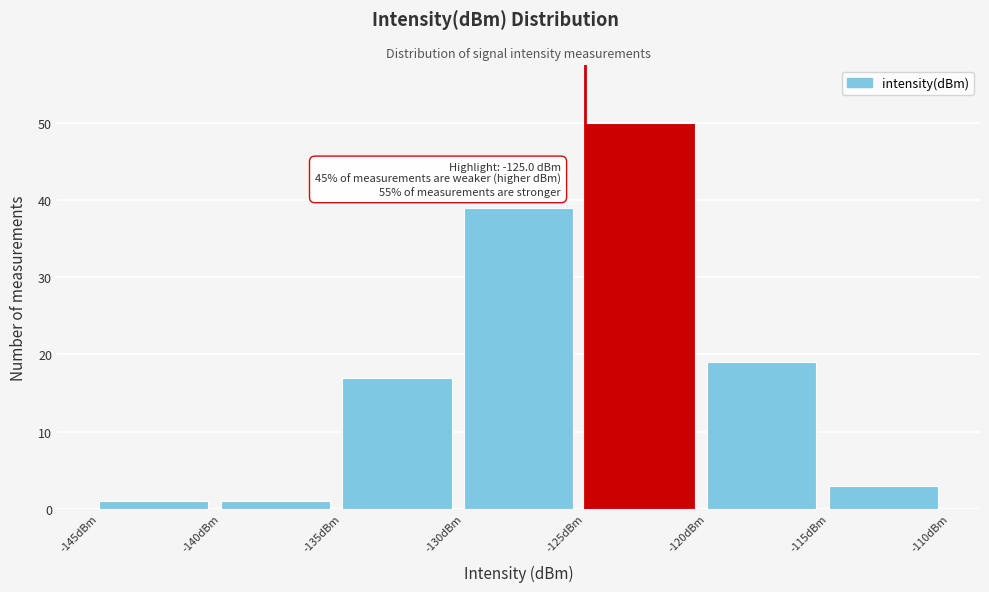

Which range on the x-axis has the tallest bar?

-125 to -120